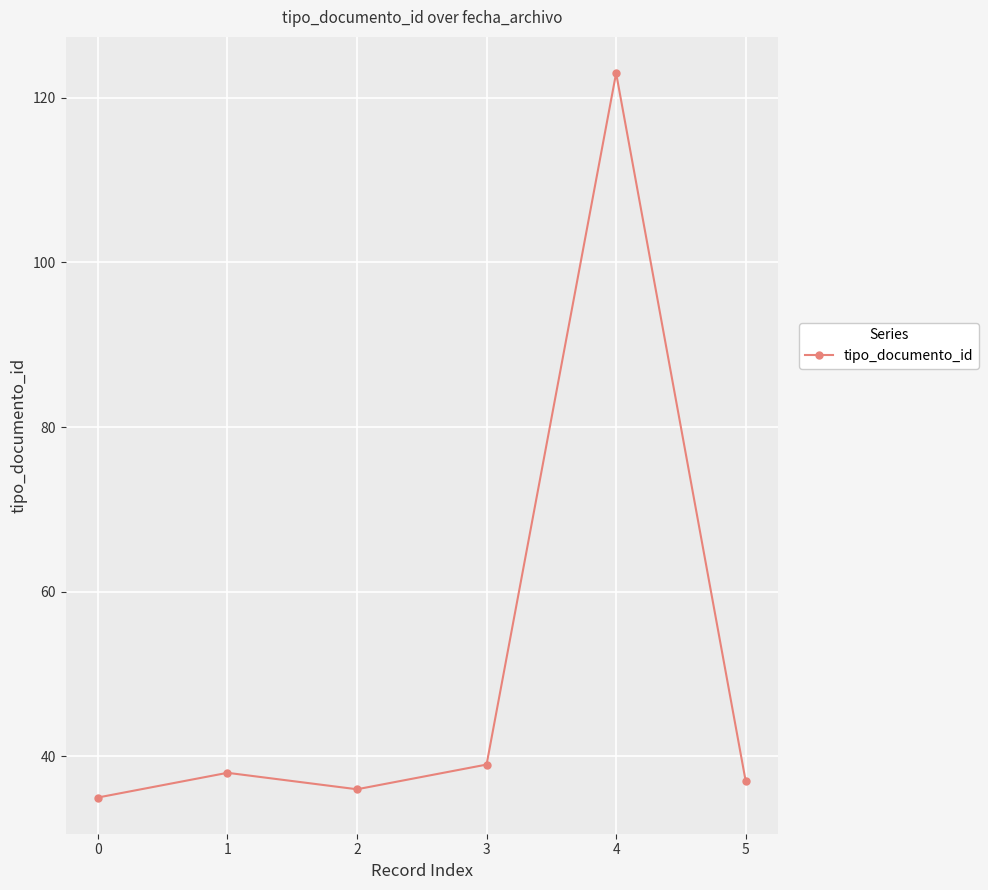

What is the greatest value displayed?

123